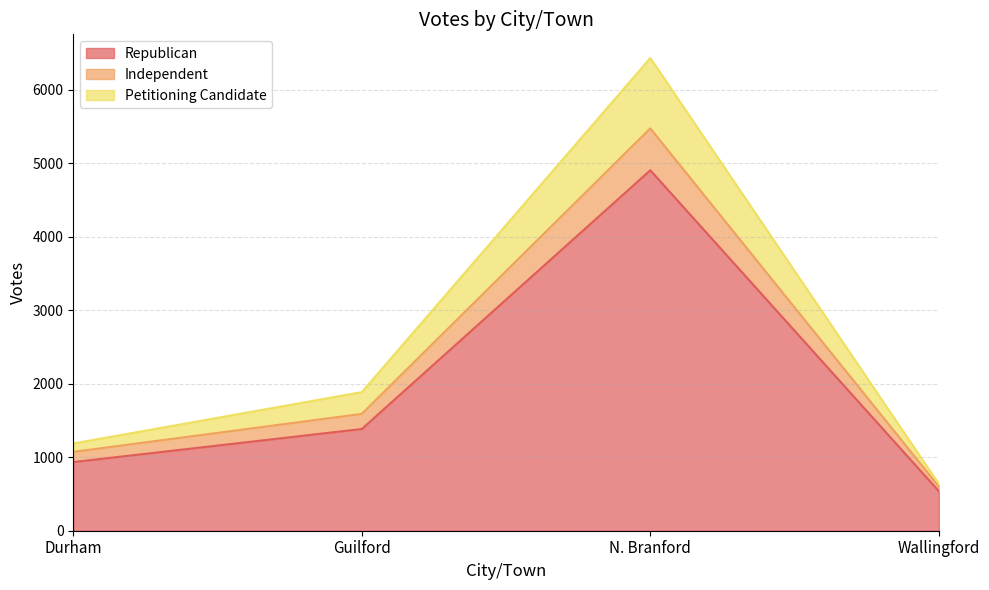

What is the total value across all series at Guilford?

1886